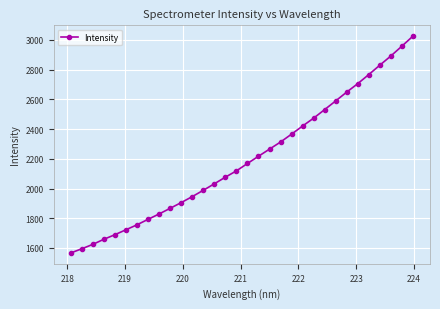

What is the difference between the second highest and second lowest values?

1362.6